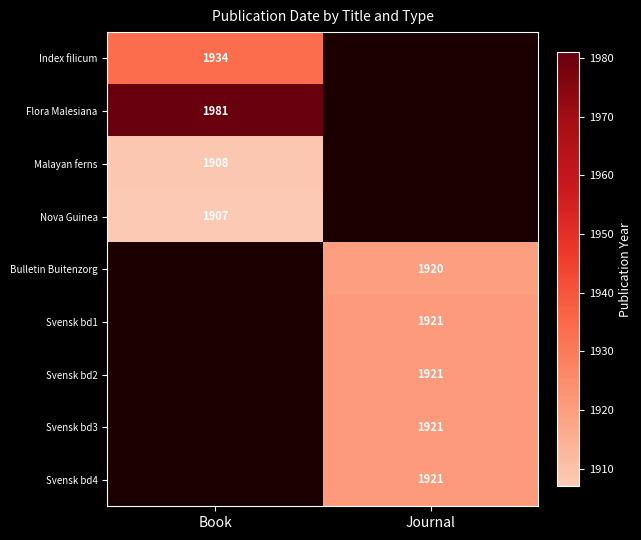

At which category does the chart reach its minimum across all series?

Book